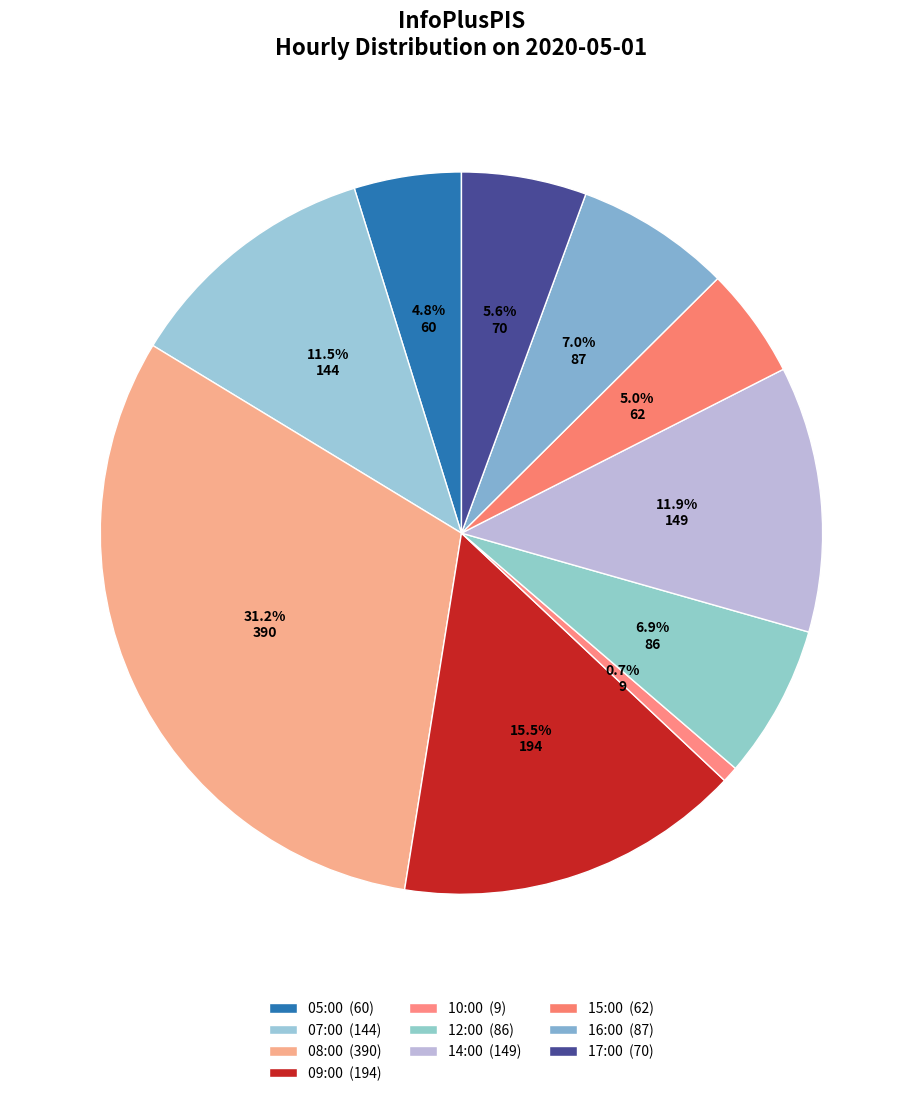

How many segments does this pie chart have?

10